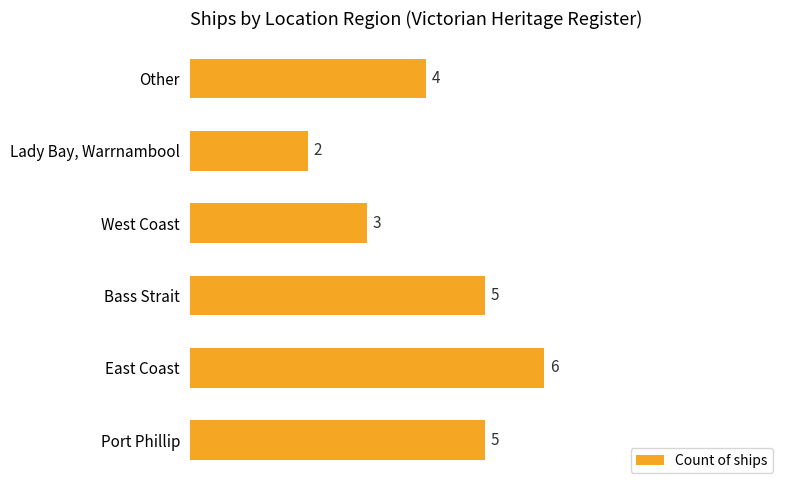

Count the number of categories in the chart.

6